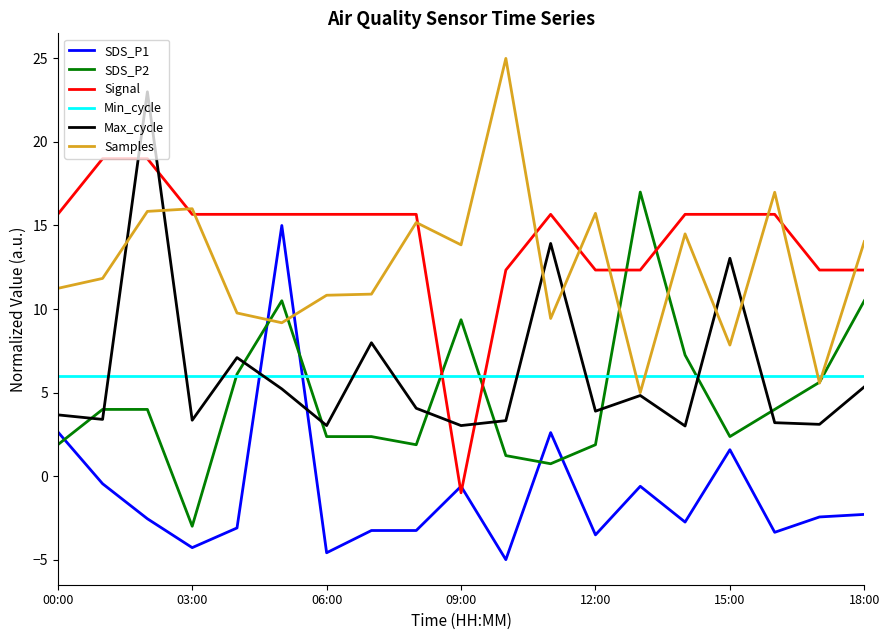

How many times do SDS_P1 and Samples cross each other?

2